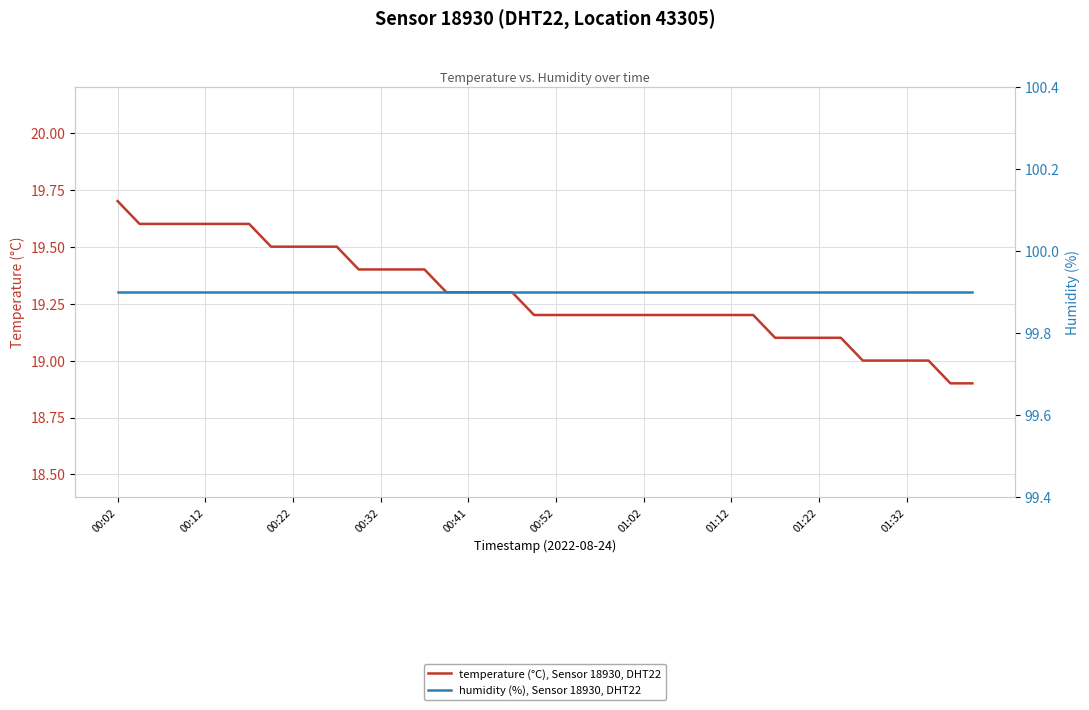

What is the value of the humidity (%), Sensor 18930, DHT22 point at the 21st from the left?

99.9